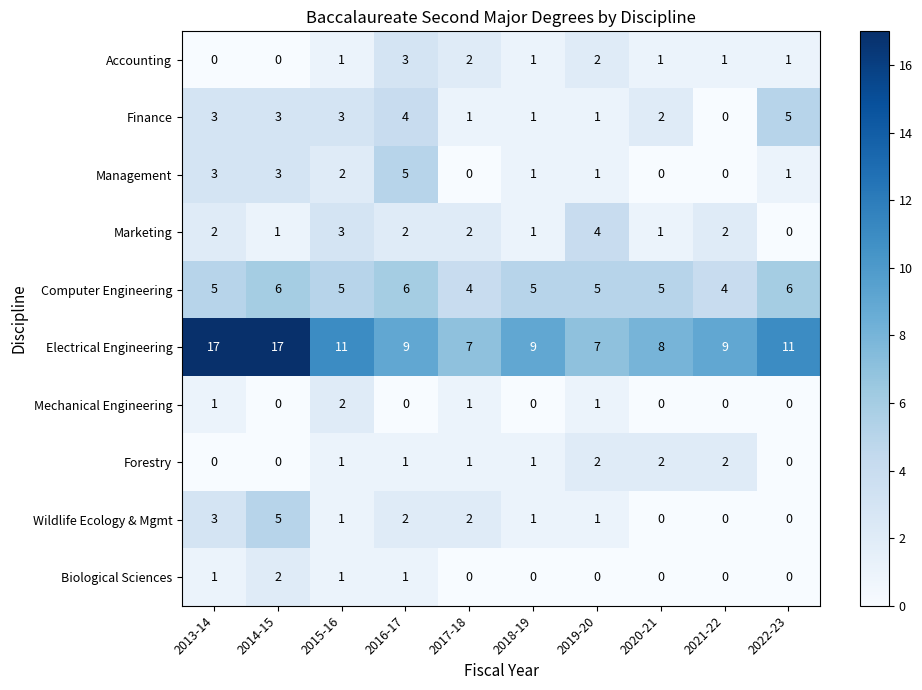

Between 2014-15 and 2022-23, which series saw the biggest shift?

Electrical Engineering